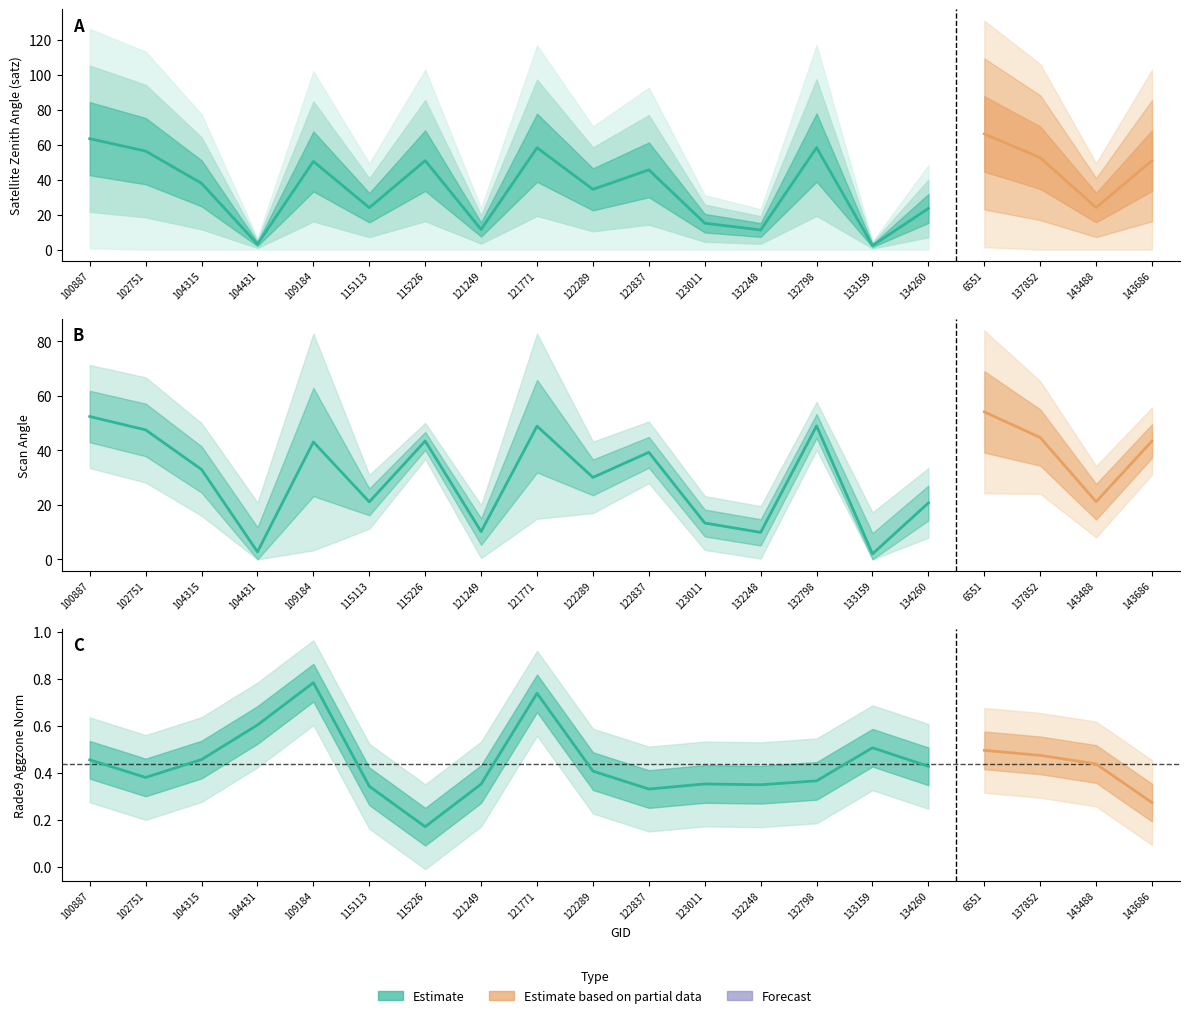

True or false: satz has more than 0 points higher than both neighbors.

True